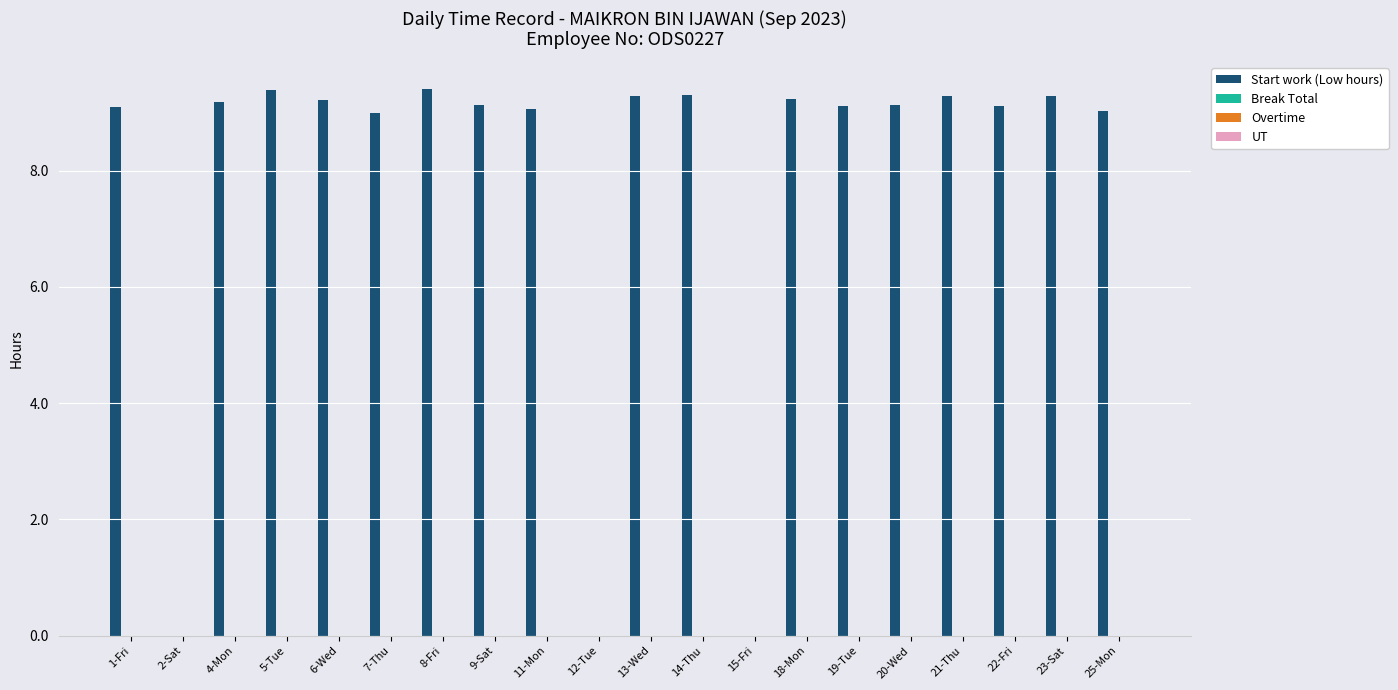

What is the greatest value displayed?

9.4